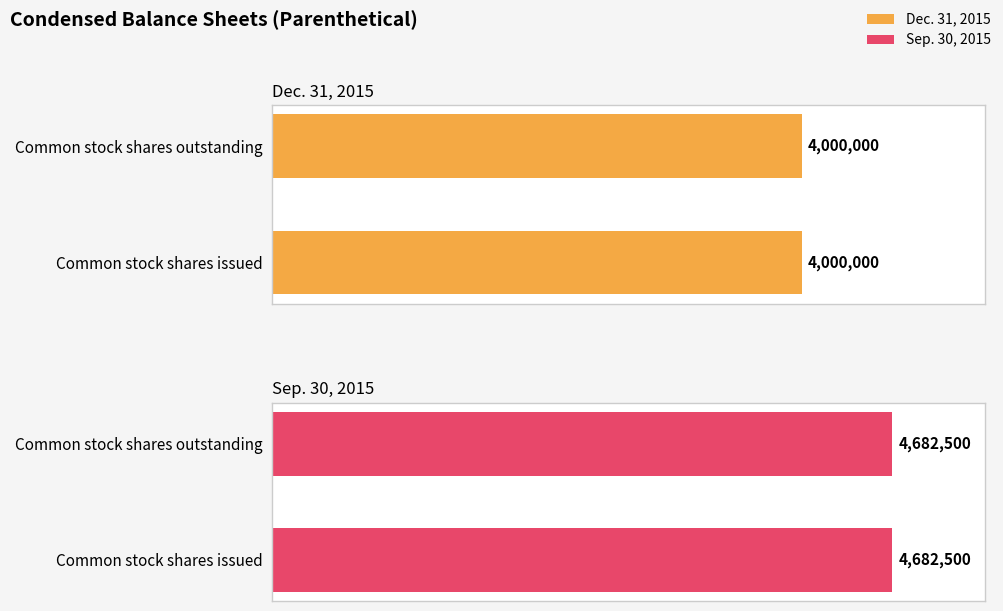

Which series has the largest total across all categories?

Sep. 30, 2015